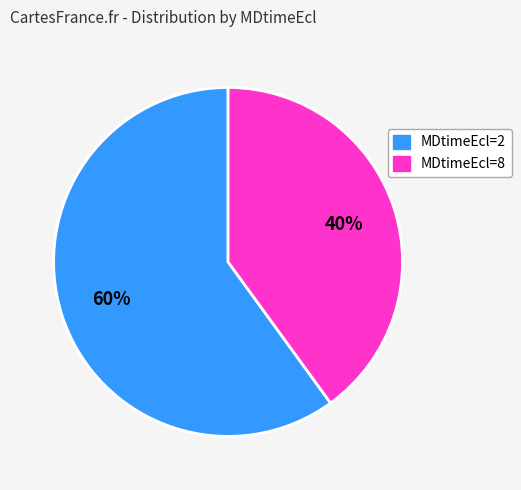

Do MDtimeEcl=8 and MDtimeEcl=2 together represent more than half of the pie?

Yes